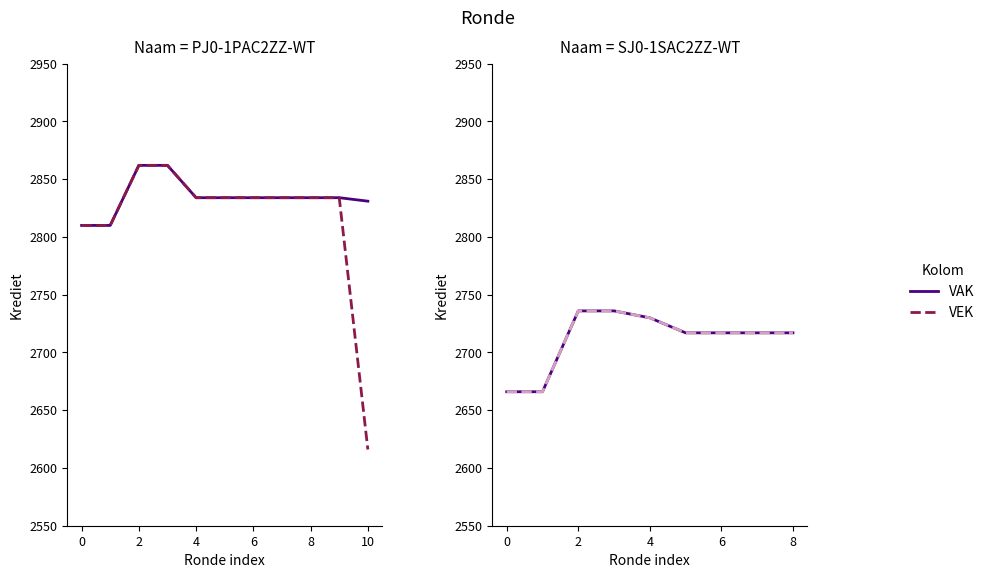

At which label does VAK reach its peak?

2